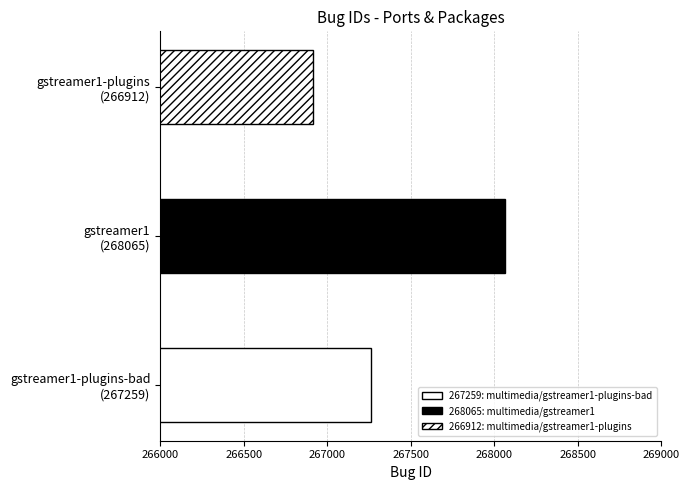

Reading left to right, extract all data points from this chart.

267259: multimedia/gstreamer1-plugins-bad=267259	268065: multimedia/gstreamer1=268065	266912: multimedia/gstreamer1-plugins=266912